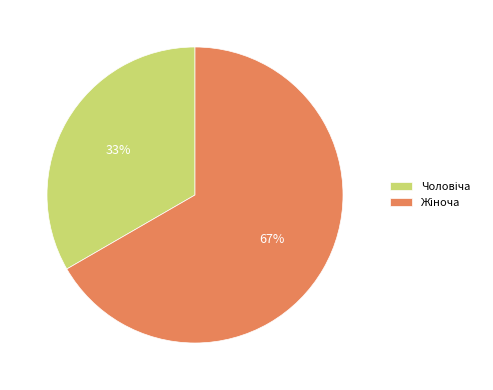

To the nearest percent, what is the average slice percentage?

50%